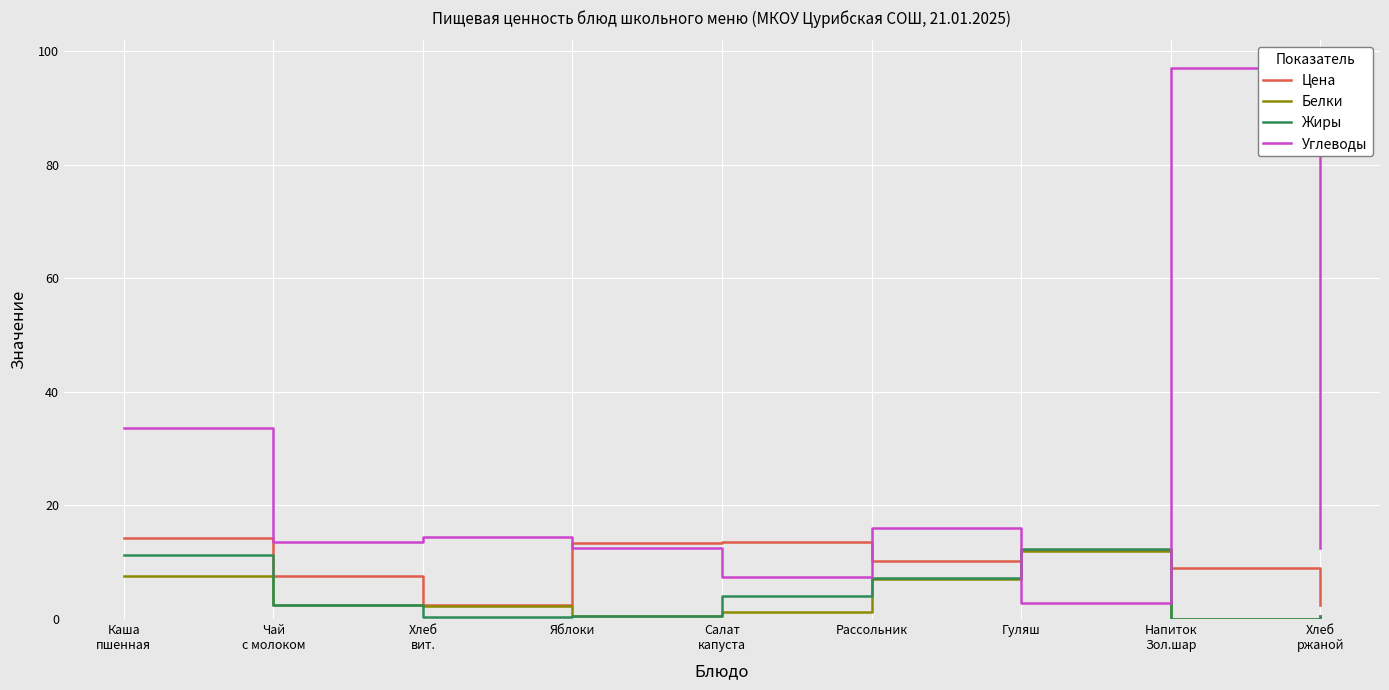

Where do Жиры and Углеводы first cross each other?

Рассольник and Гуляш